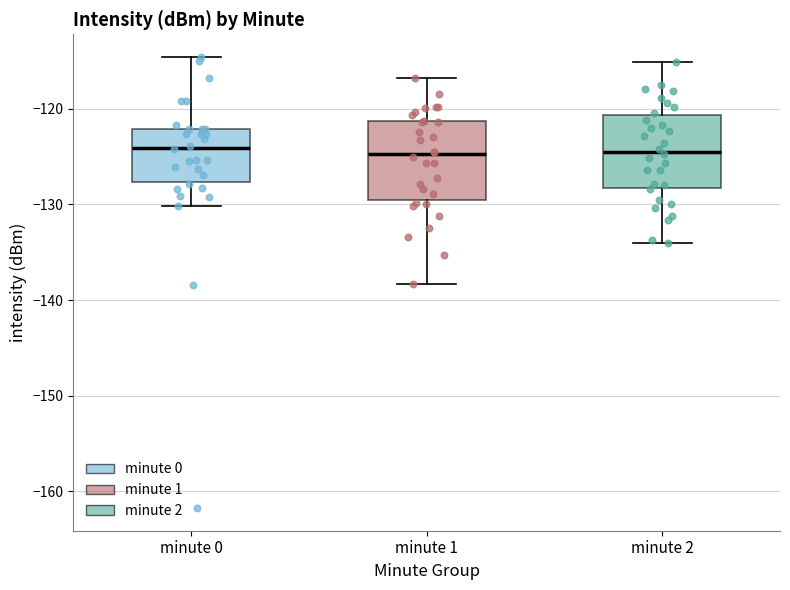

Where does the upper whisker of the box for minute 1 end on the y-axis? The values are not printed on the chart, so give them approximately, as read against the axis.

-117